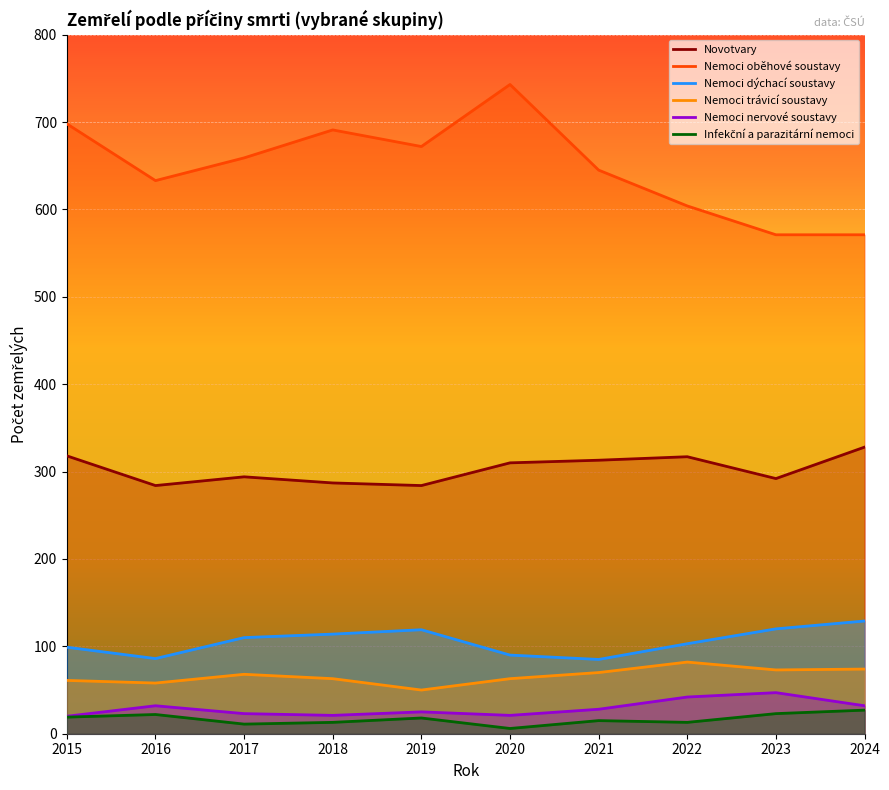

Does the chart display data point markers on the line(s)?

No